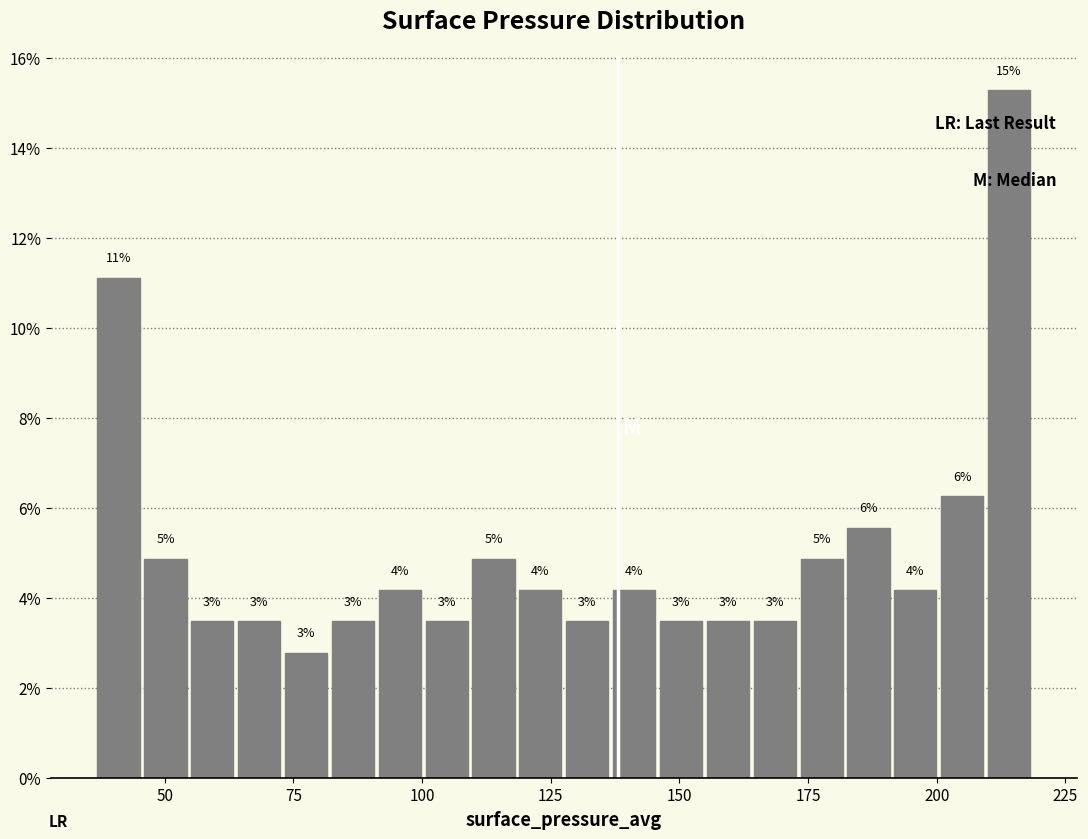

Read against the x-axis, roughly where is the centre of the tallest bar?

215